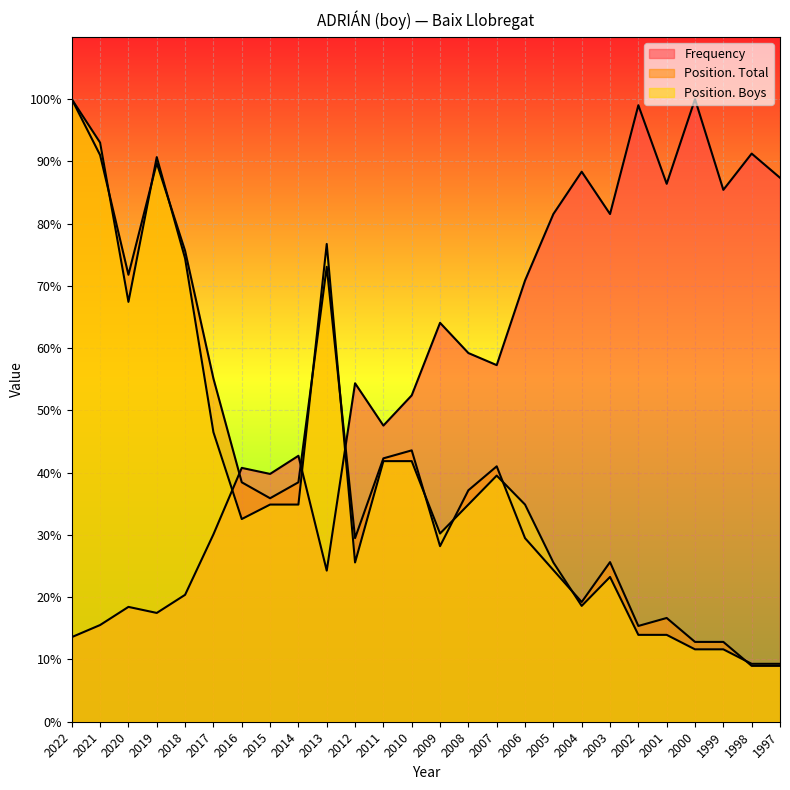

What value does the Position. Total series have at 2016?

38.5